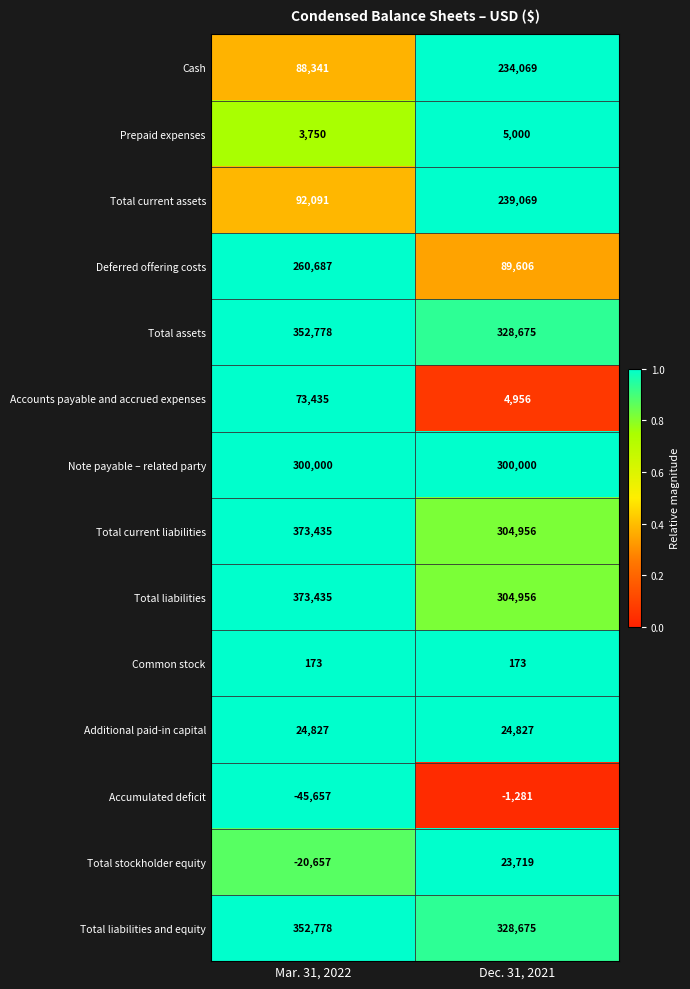

Which label corresponds to the largest value in the chart?

Mar. 31, 2022